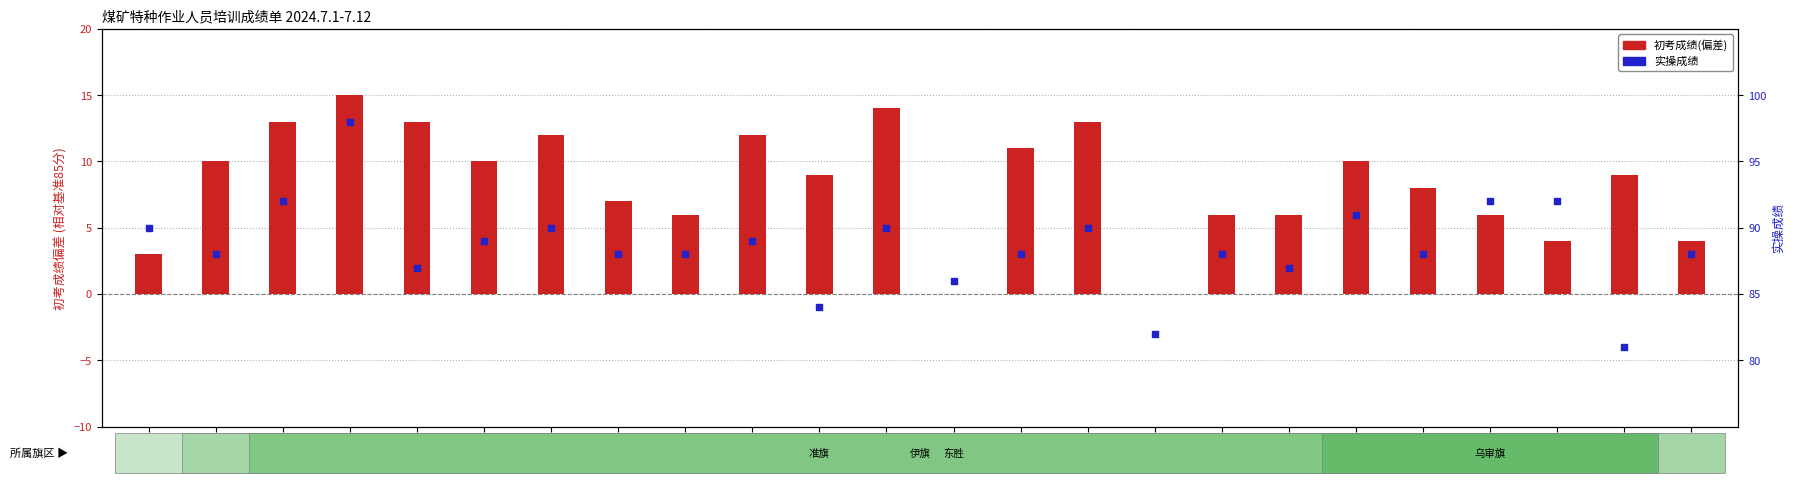

Which series has the largest total across all categories?

实操